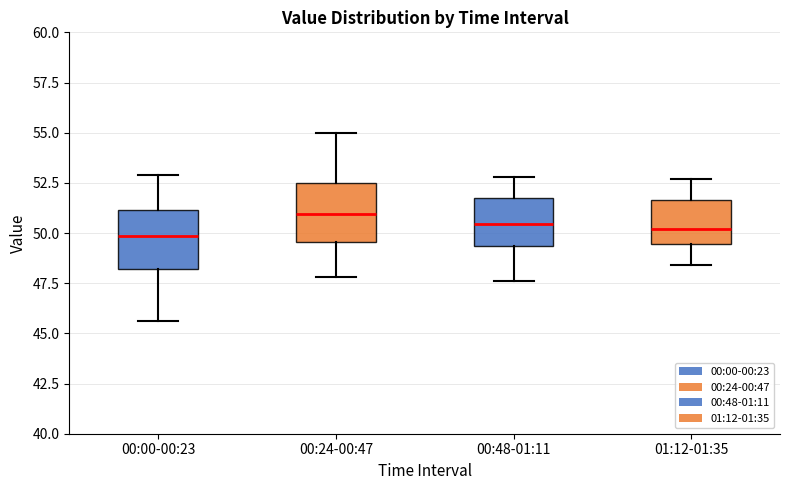

Where does the median line of the box for 00:24-00:47 sit on the y-axis? The values are not printed on the chart, so give them approximately, as read against the axis.

51.0